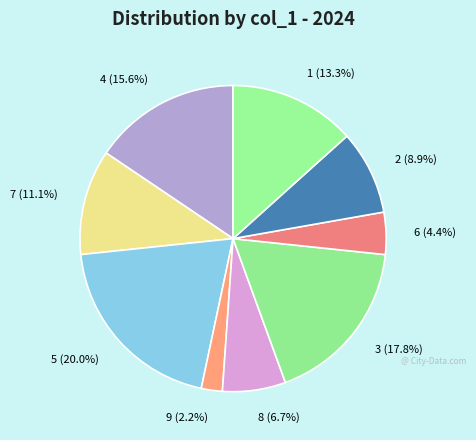

To the nearest percent, what is the difference between the 3 and 4 slice percentages?

2%